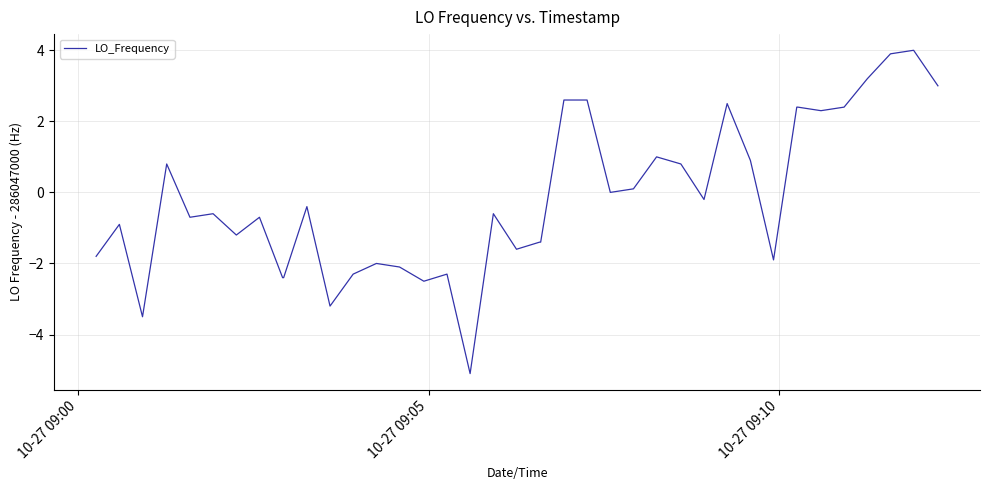

What is the maximum value shown in the chart?

4.0